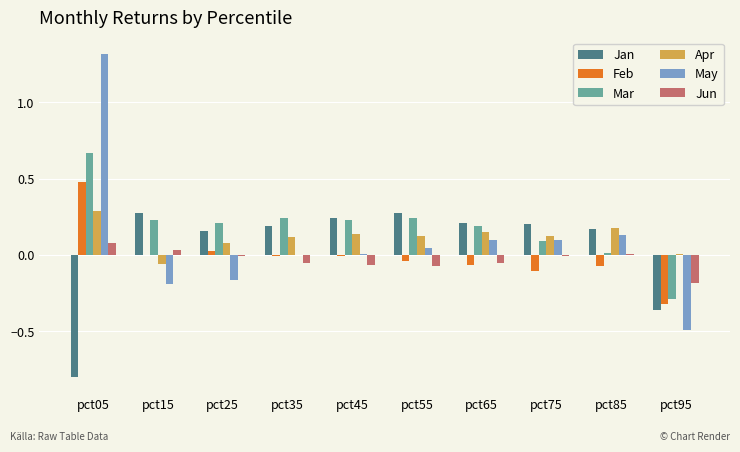

What is the sum of all May values?

0.9